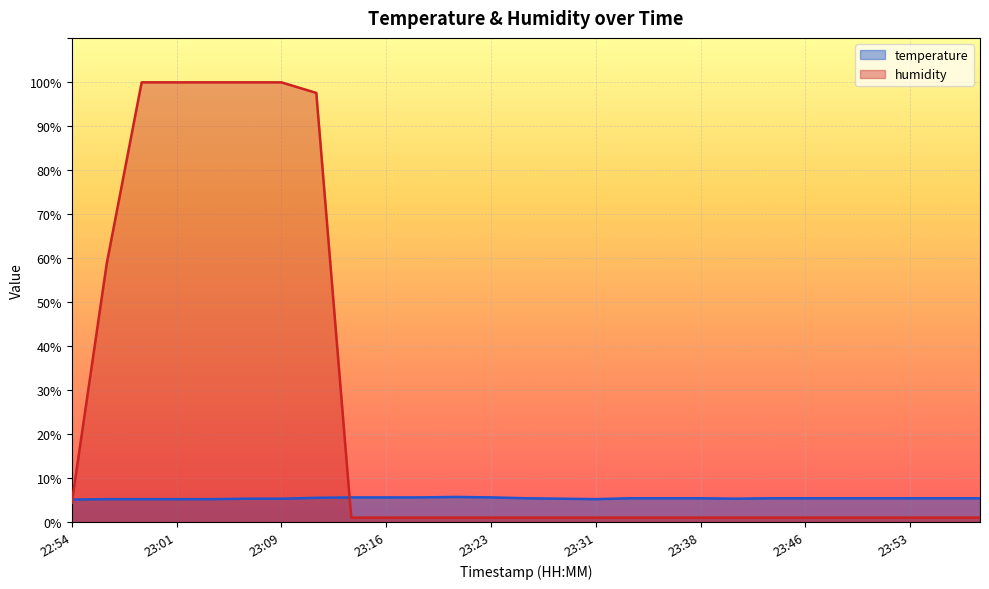

Rank the categories by humidity value from lowest to highest.

23:14, 23:16, 23:19, 23:21, 23:23, 23:26, 23:28, 23:31, 23:33, 23:36, 23:38, 23:41, 23:43, 23:46, 23:48, 23:51, 23:53, 23:55, 23:58, 22:54, 22:56, 23:11, 22:59, 23:01, 23:04, 23:06, 23:09